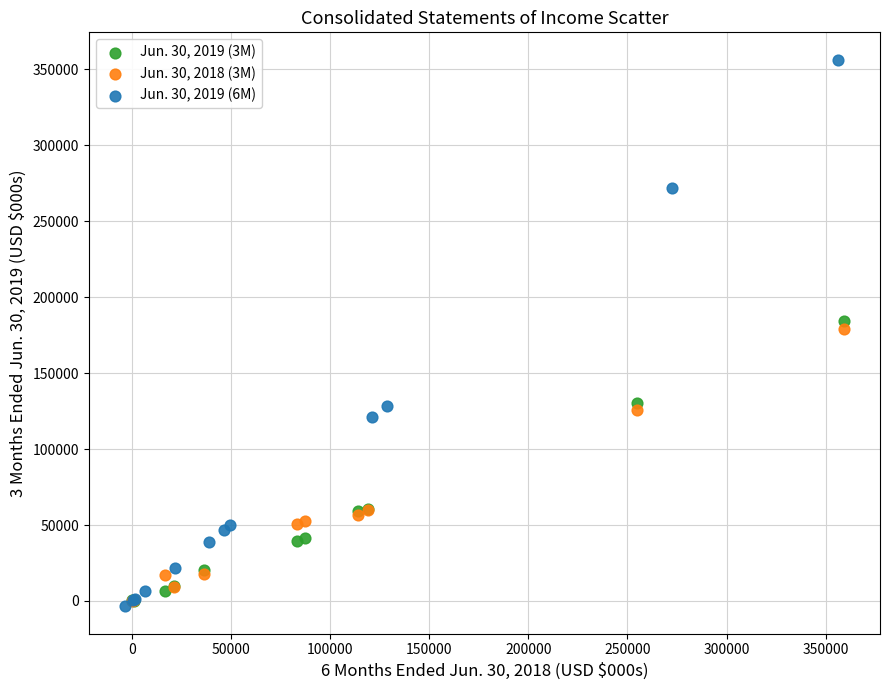

Which series contains the highest Y value?

Jun. 30, 2019 (6M)